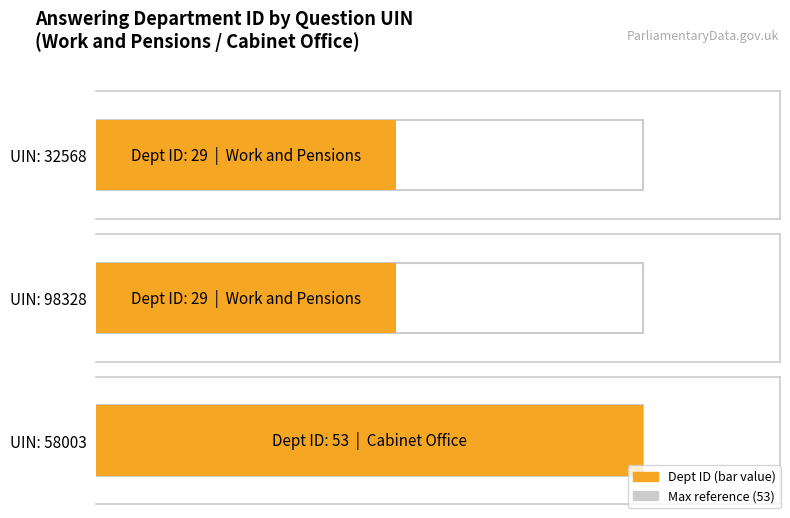

Which has a higher value, 32568 or 98328?

32568